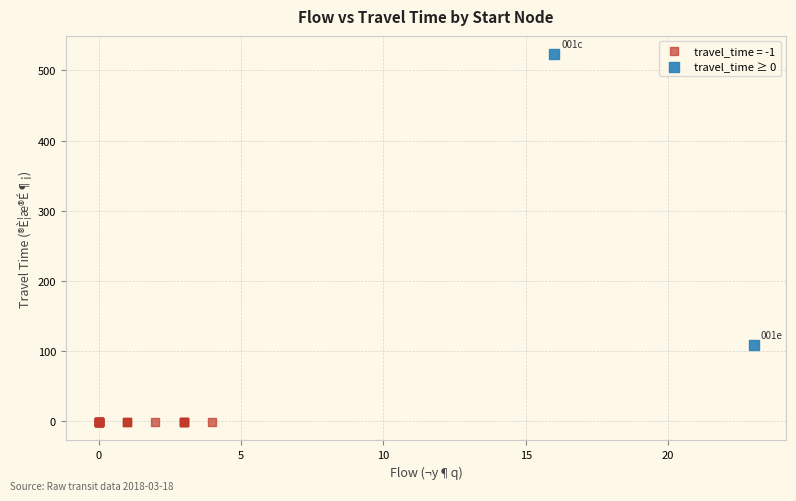

What are all the series names shown in the legend?

travel_time = -1, travel_time ≥ 0